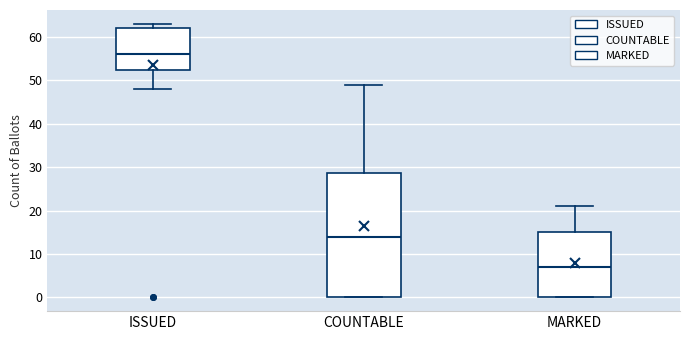

Reading left to right, transcribe this box plot: for each box, give where its median line is, the range the box spans, and where its two whiskers end, as read against the y-axis. The values are not printed on the chart, so give them approximately, as read against the axis.

ISSUED: median 56, box 52 to 62, whiskers 48 to 63
COUNTABLE: median 14, box 0 to 29, whiskers 0 to 49
MARKED: median 7, box 0 to 15, whiskers 0 to 21